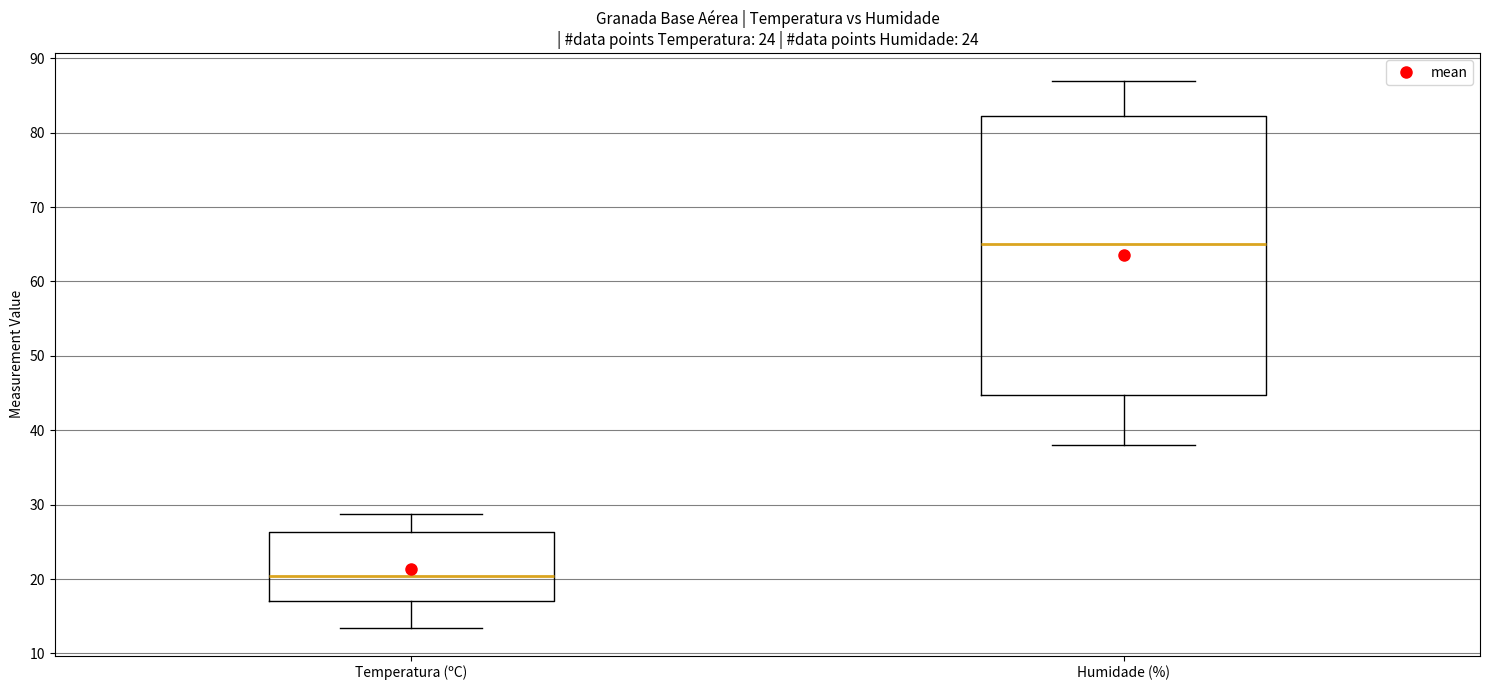

Reading left to right, transcribe this box plot: for each box, give where its median line is, the range the box spans, and where its two whiskers end, as read against the y-axis. The values are not printed on the chart, so give them approximately, as read against the axis.

Temperatura (ºC): median 20, box 17 to 26, whiskers 13 to 29
Humidade (%): median 65, box 45 to 82, whiskers 38 to 87